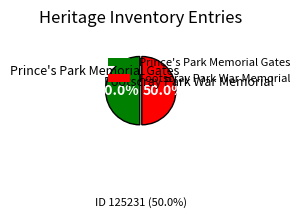

What is the ratio of the value at Prince's Park Memorial Gates to the value at Footscray Park War Memorial?

1.0